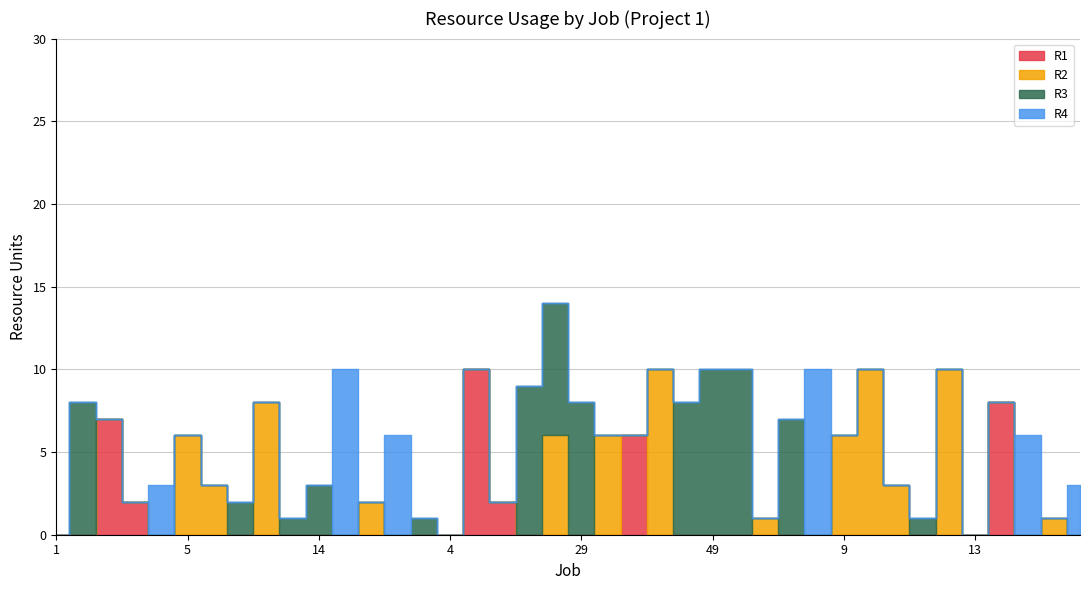

At which label is R3 closest to 5?

14